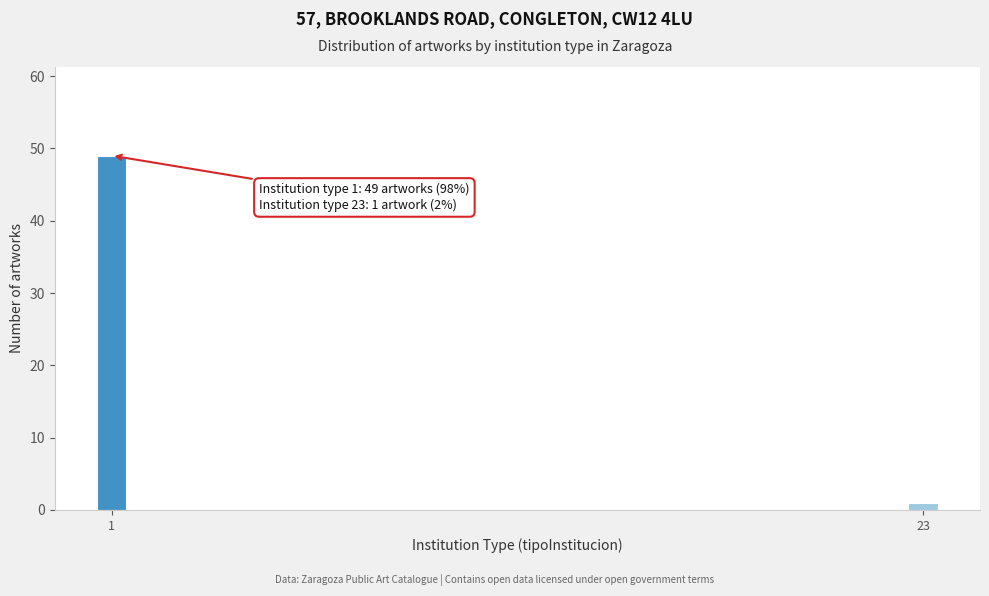

Reading right to left, extract all data points from this chart.

23=1	1=49